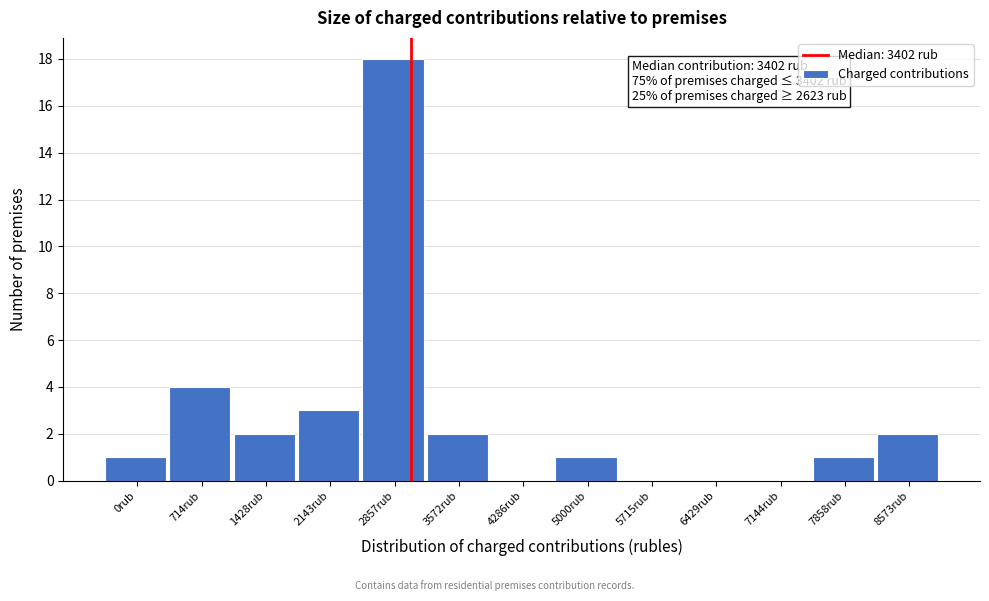

Reading left to right, what are all the values shown in this chart?

0rub=1	714rub=4	1428rub=2	2143rub=3	2857rub=18	3572rub=2	4286rub=0	5000rub=1	5715rub=0	6429rub=0	7144rub=0	7858rub=1	8573rub=2